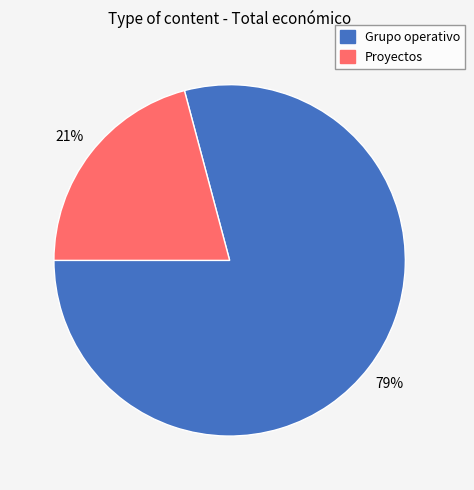

True or false: Proyectos accounts for 21% of the total.

True